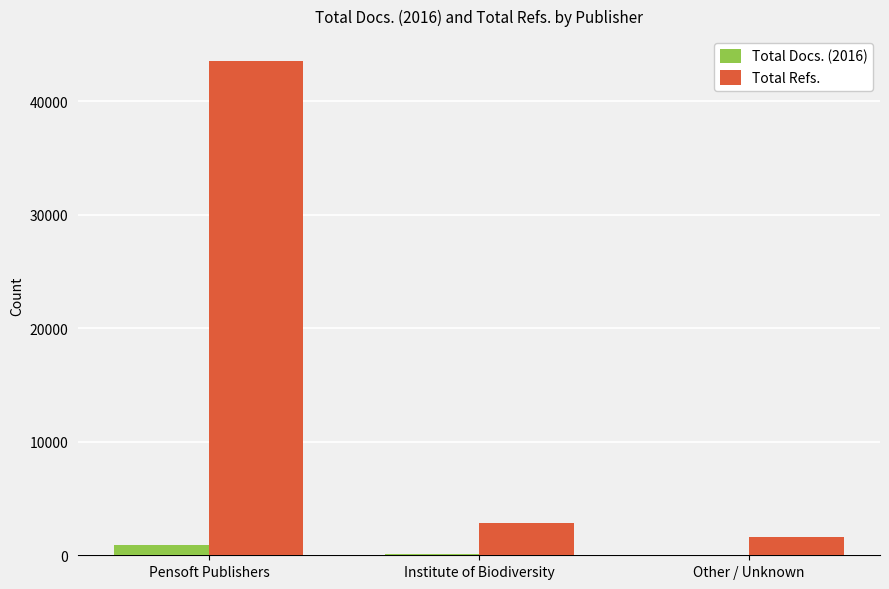

Is it true that Total Refs. equals 43557 at Pensoft Publishers?

True